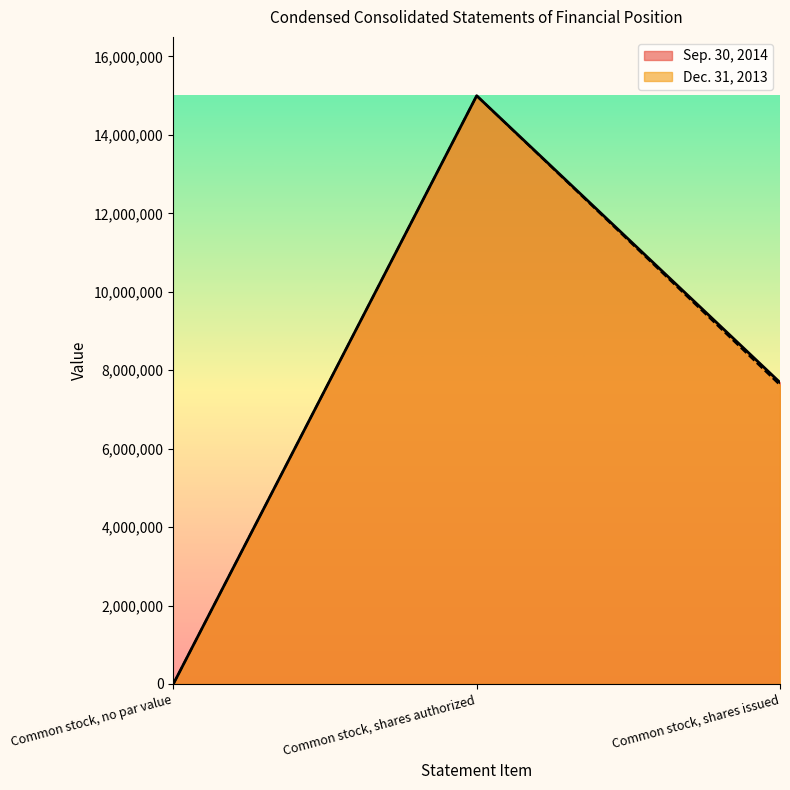

Does the chart display data point markers on the line(s)?

No